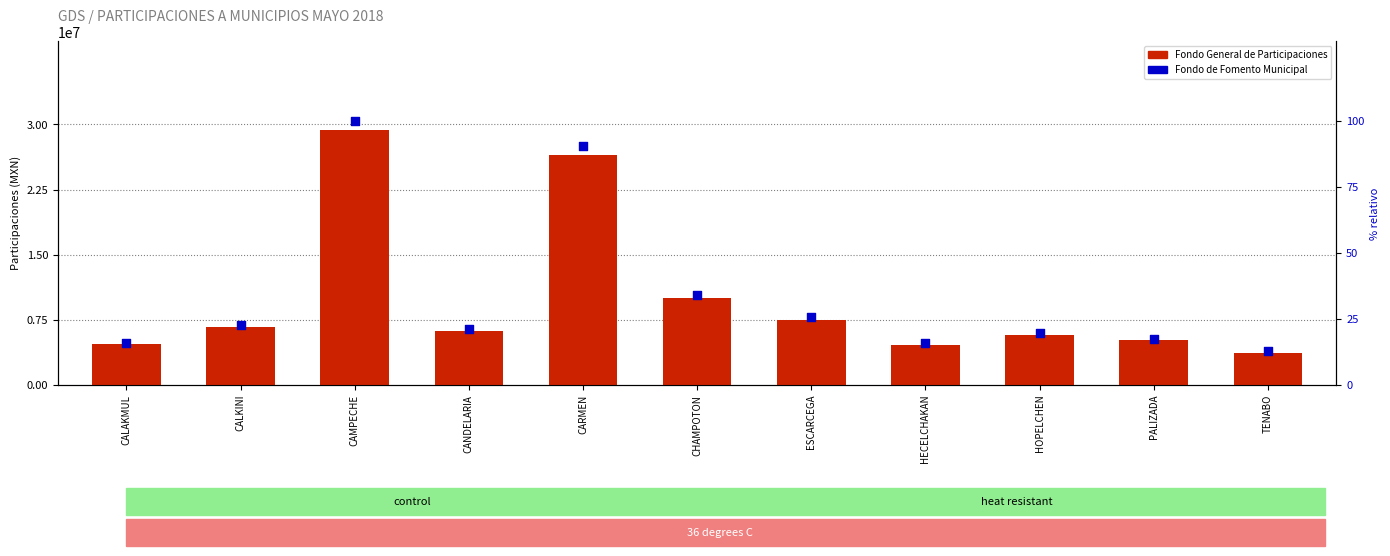

Which series has the largest Y range (max minus min)?

Fondo General de Participaciones